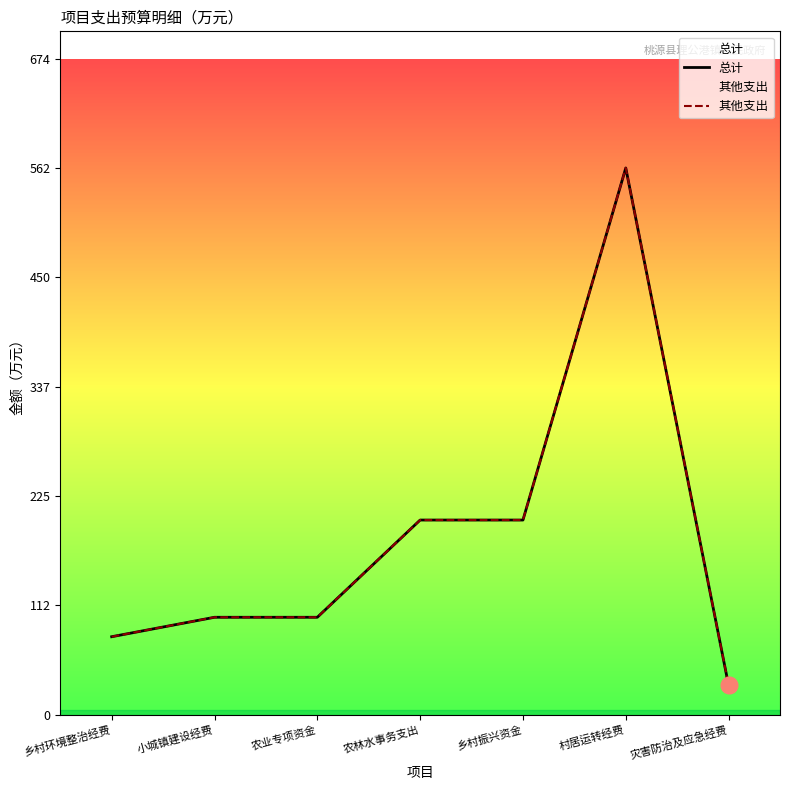

At which label is 其他支出 closest to 296?

农林水事务支出